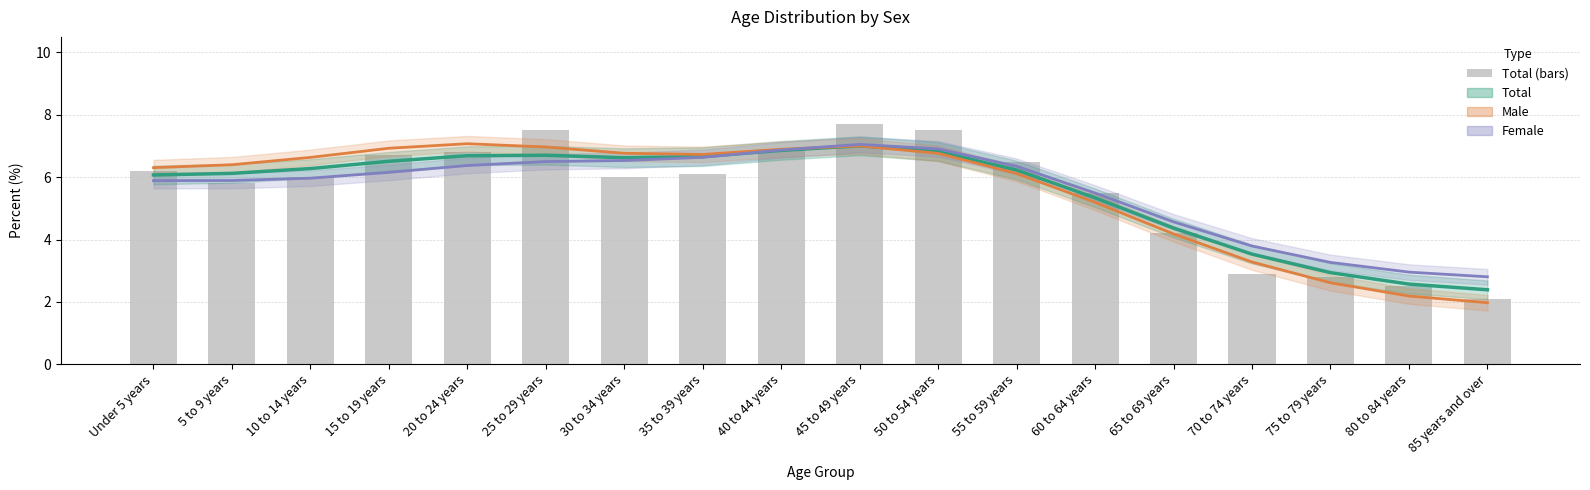

What is the label of the 10th bar from the left?

45 to 49 years